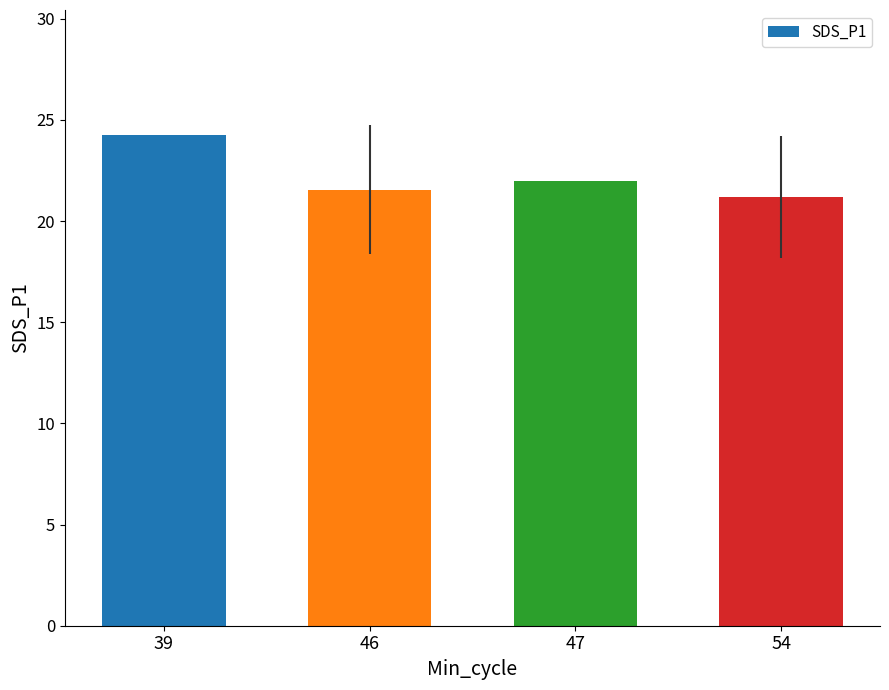

What is the value of the 2nd bar from the left?

21.5